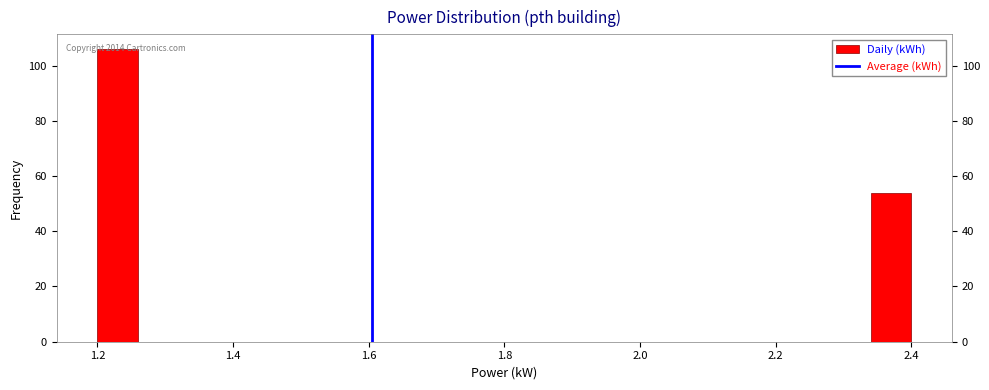

Around what value on the x-axis is the tallest bar? Give the approximate position of its centre, as read against the axis.

1.24